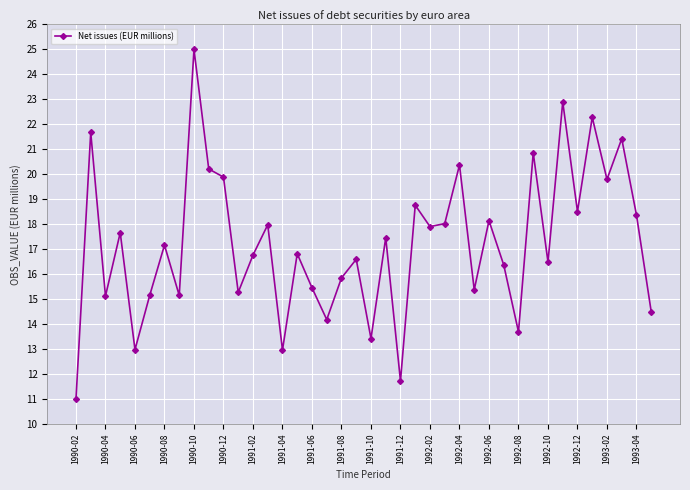

How many values are below 17?

20